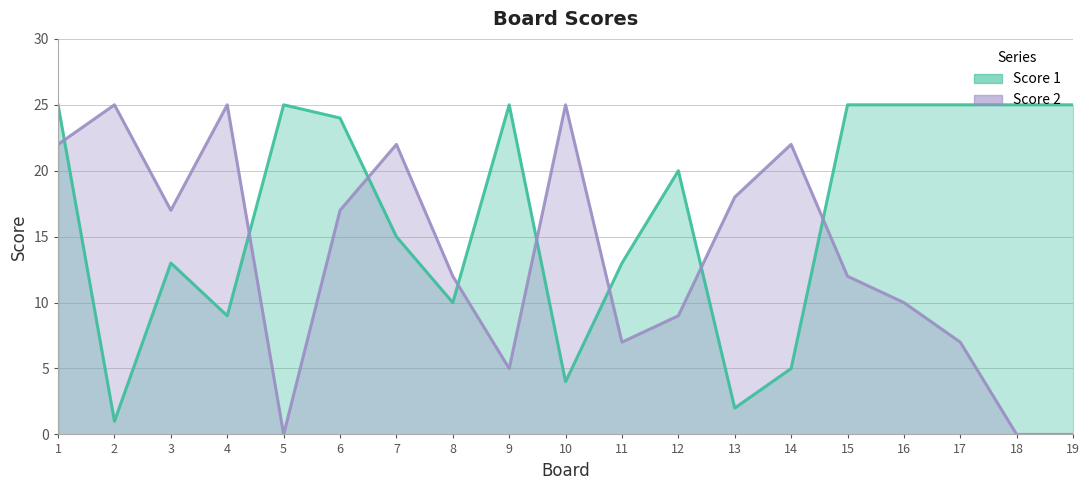

How many distinct data groups are displayed?

2